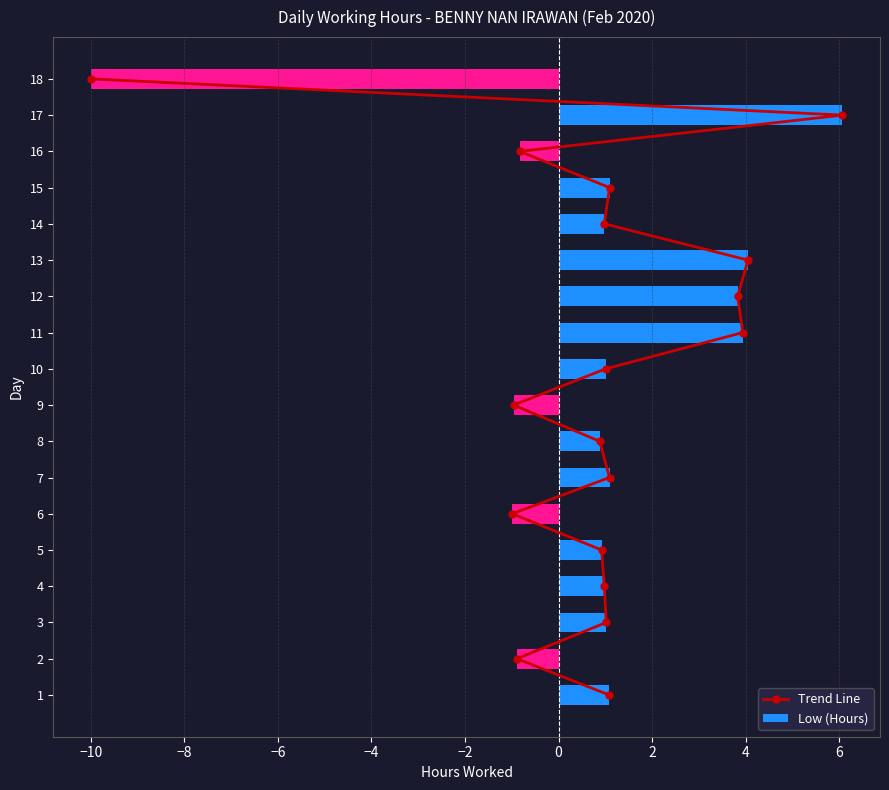

What is the average value of the Low (Hours) series?

0.7